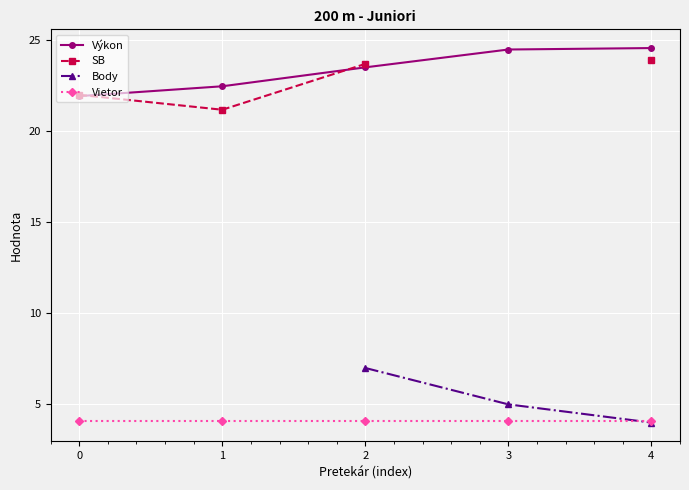

At which category does the chart reach its minimum across all series?

4